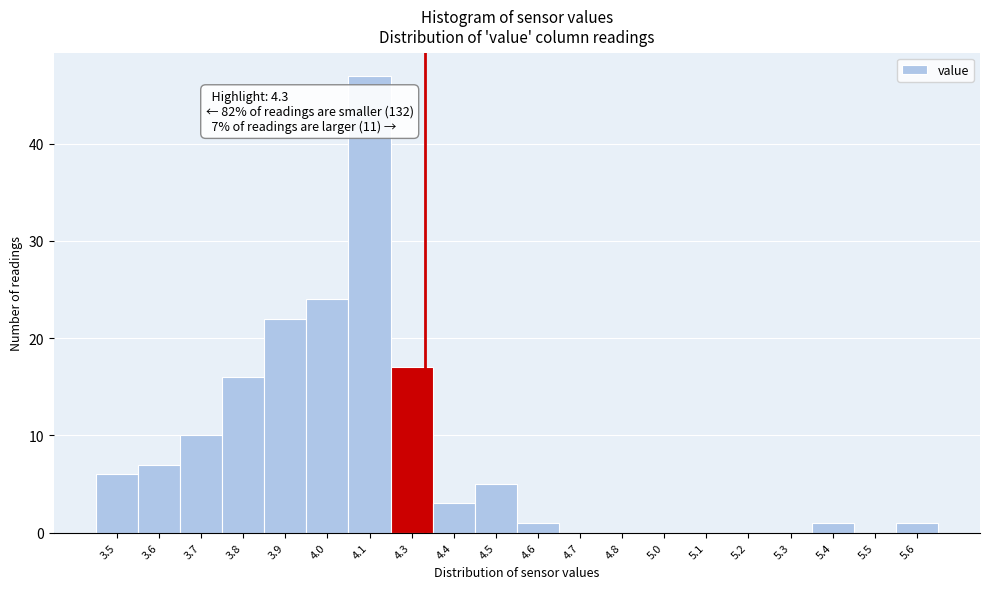

Reading left to right, transcribe all the data shown in this chart.

3.5=6	3.6=7	3.7=10	3.8=16	3.9=22	4.0=24	4.1=47	4.3=17	4.4=3	4.5=5	4.6=1	4.7=0	4.8=0	5.0=0	5.1=0	5.2=0	5.3=0	5.4=1	5.5=0	5.6=1